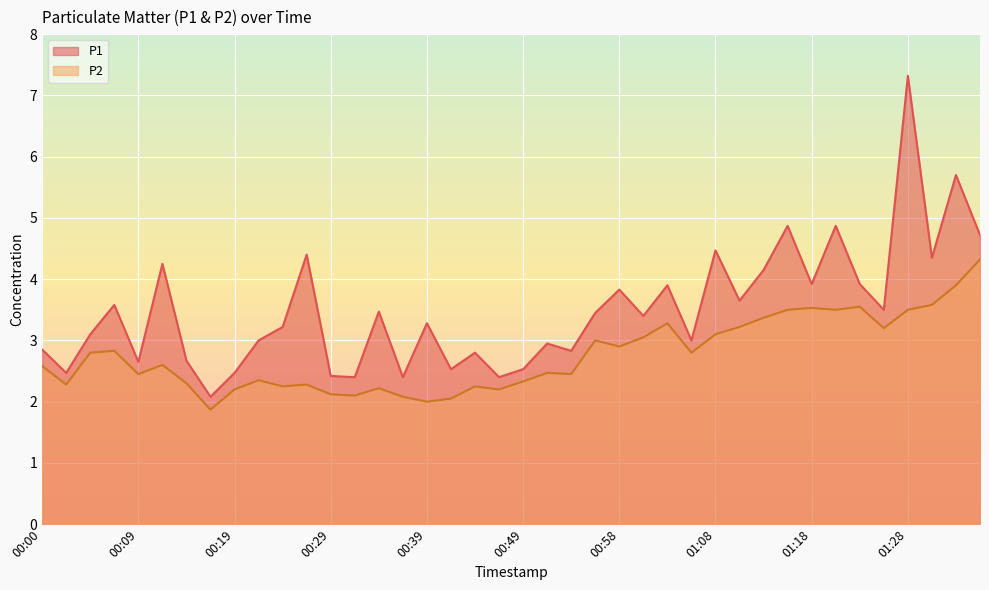

What value does the P1 series have at 00:58?

3.8